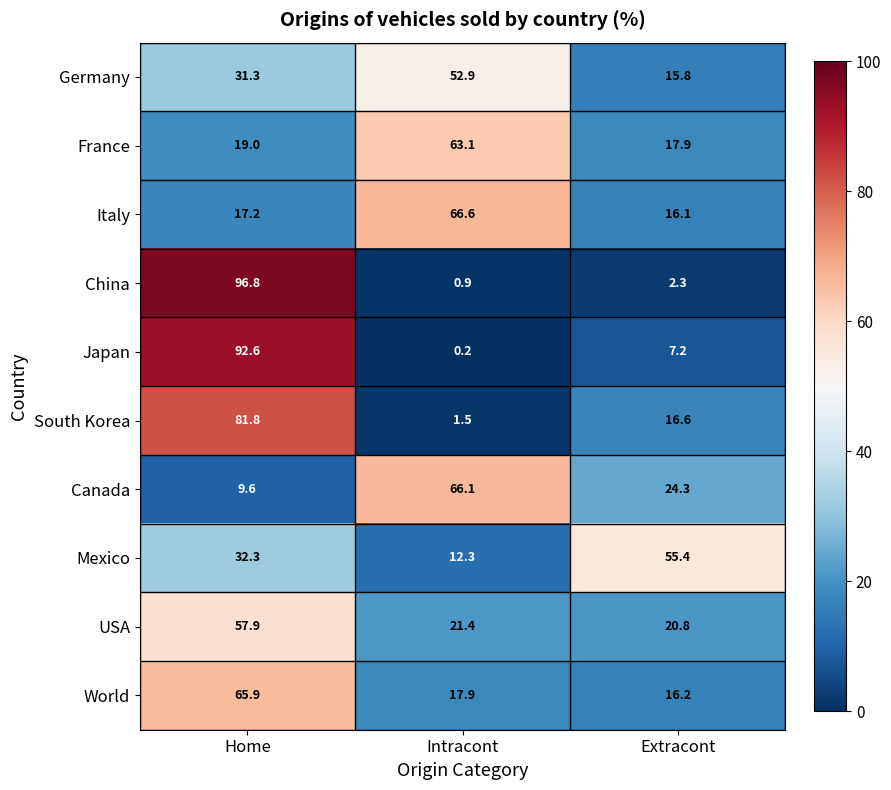

How many categories are shown in the chart?

3